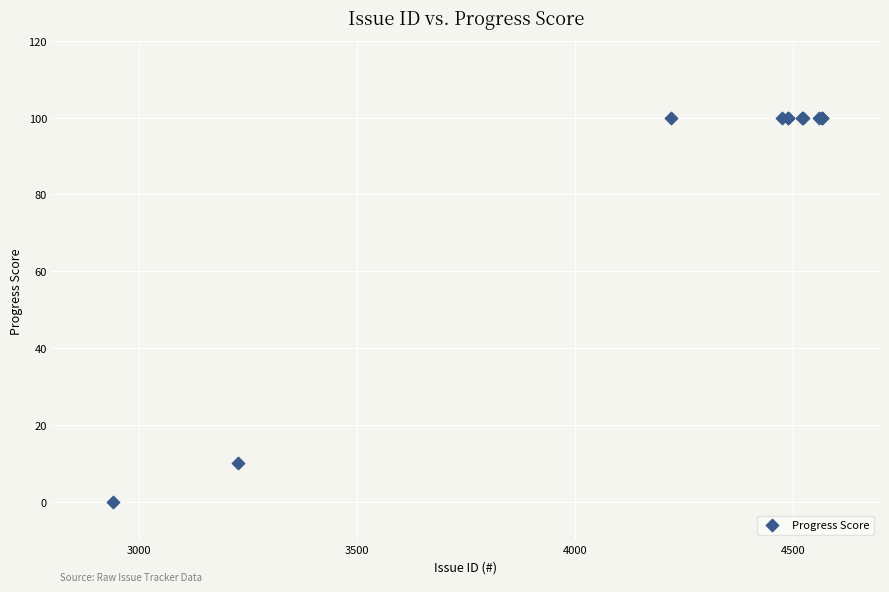

What Y value in the scatter plot is closest to 50?

10